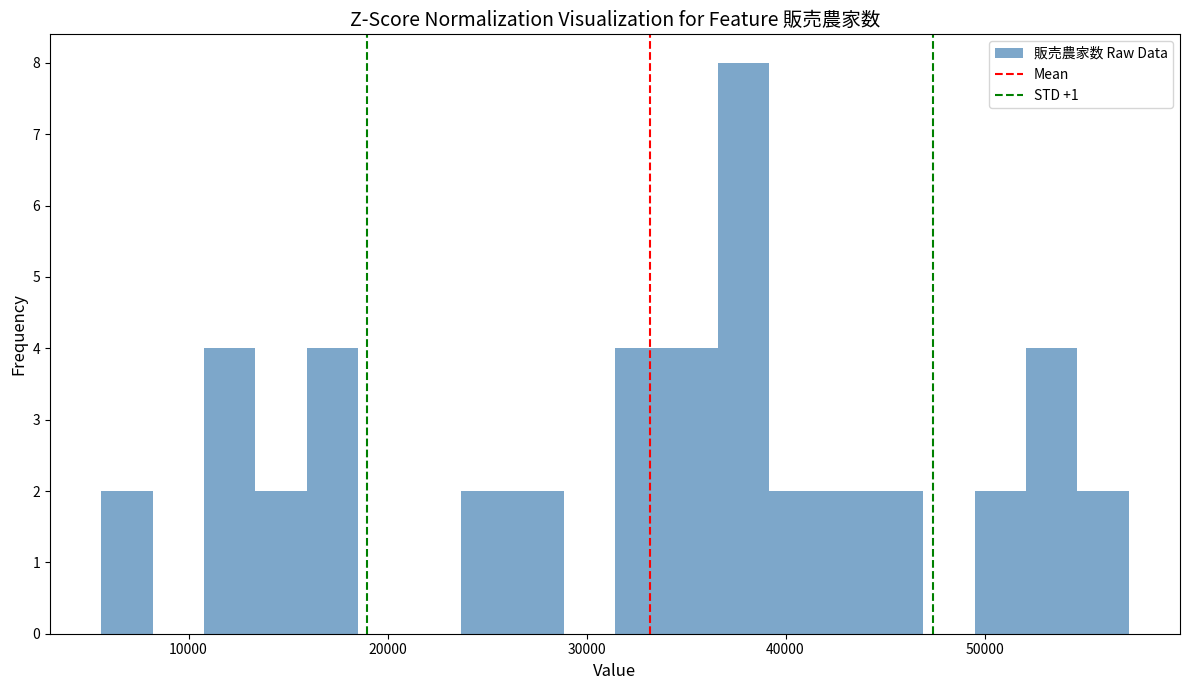

Read against the x-axis, roughly where is the centre of the tallest bar?

38000